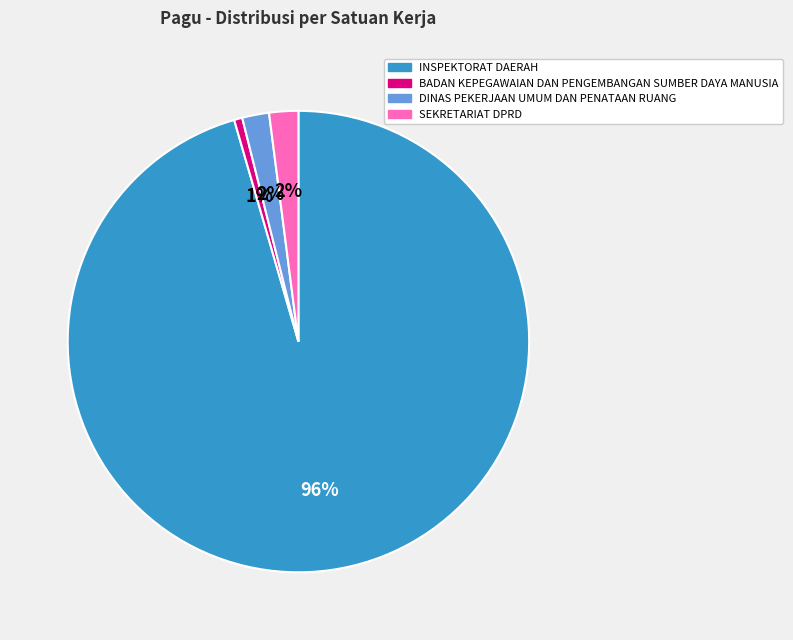

Is INSPEKTORAT DAERAH the majority of the pie?

Yes